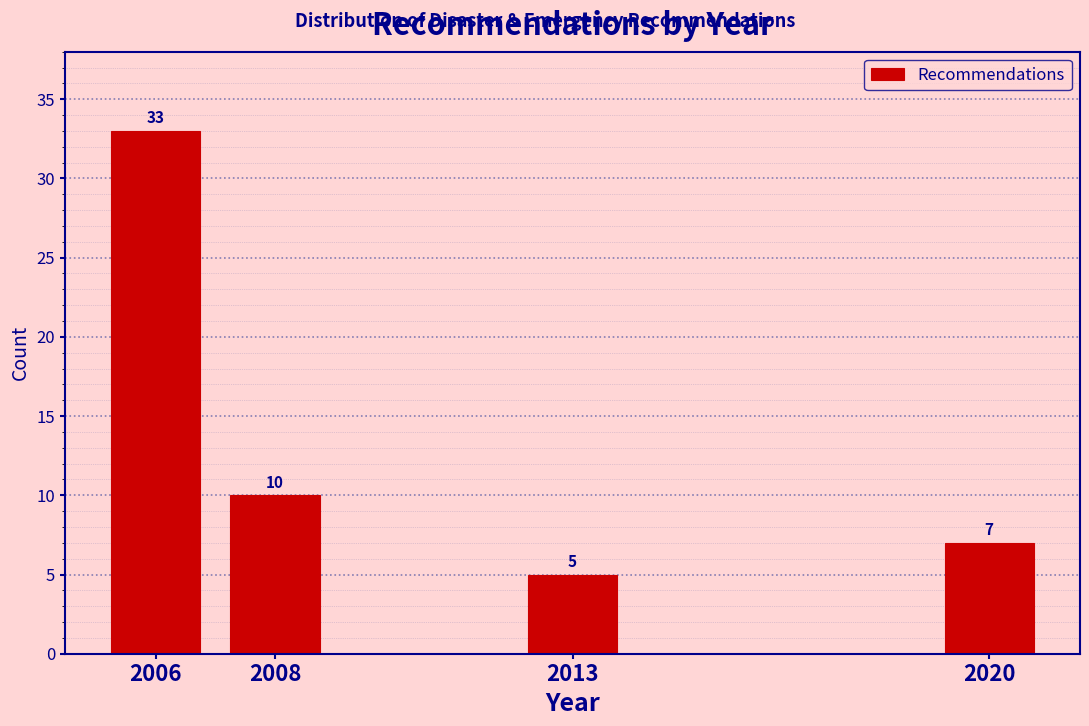

Reading left to right, extract all data points from this chart.

2006=33	2008=10	2013=5	2020=7